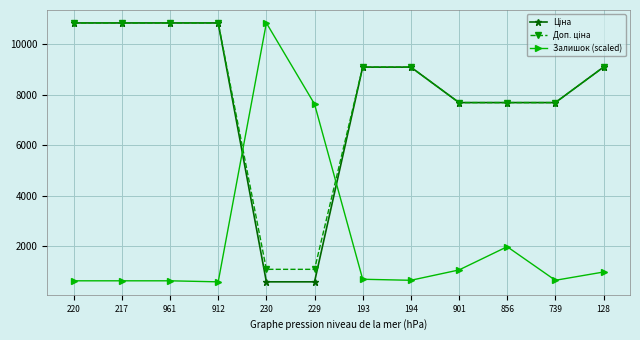

What is the difference between the highest and lowest values at 739?

7032.8